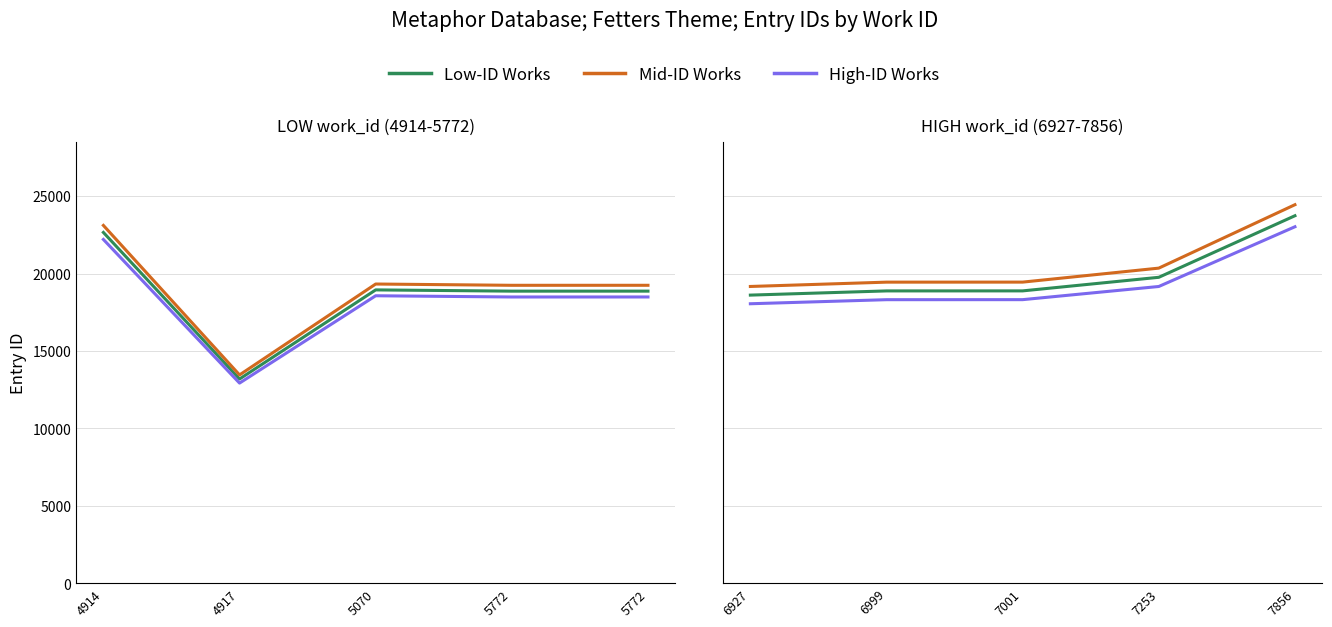

True or false: Low-ID Works and High-ID Works intersect in this chart.

False